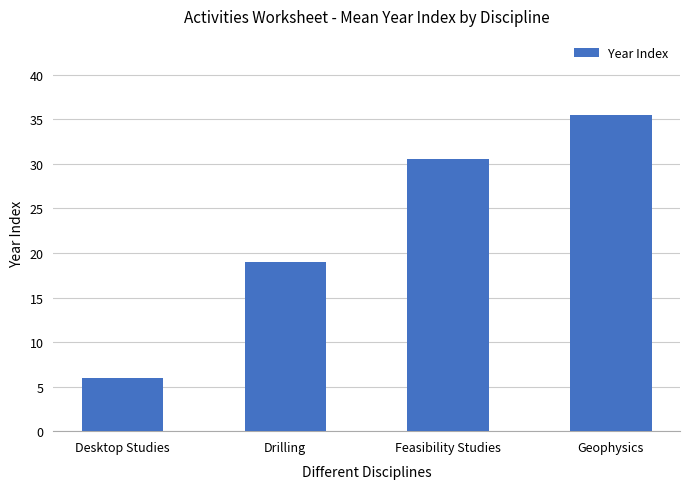

Between Feasibility Studies and Desktop Studies, which is larger?

Feasibility Studies